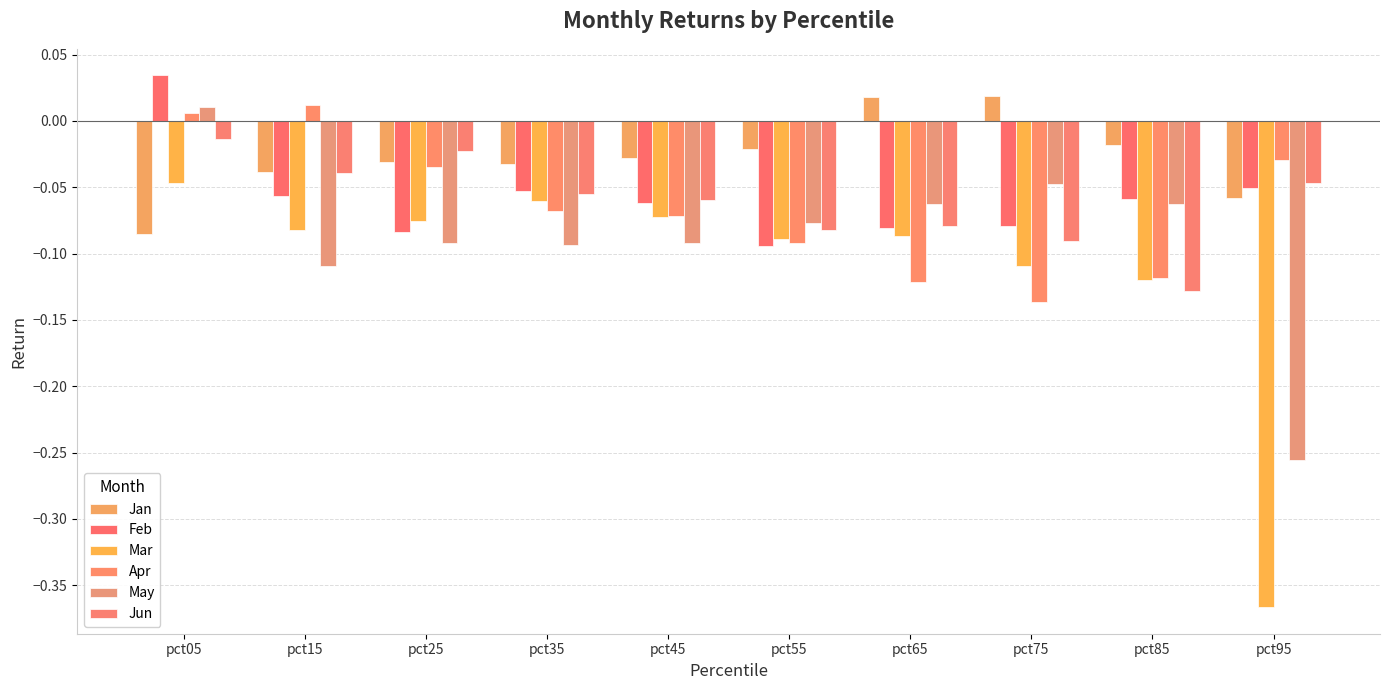

Does the chart contain any negative values?

Yes